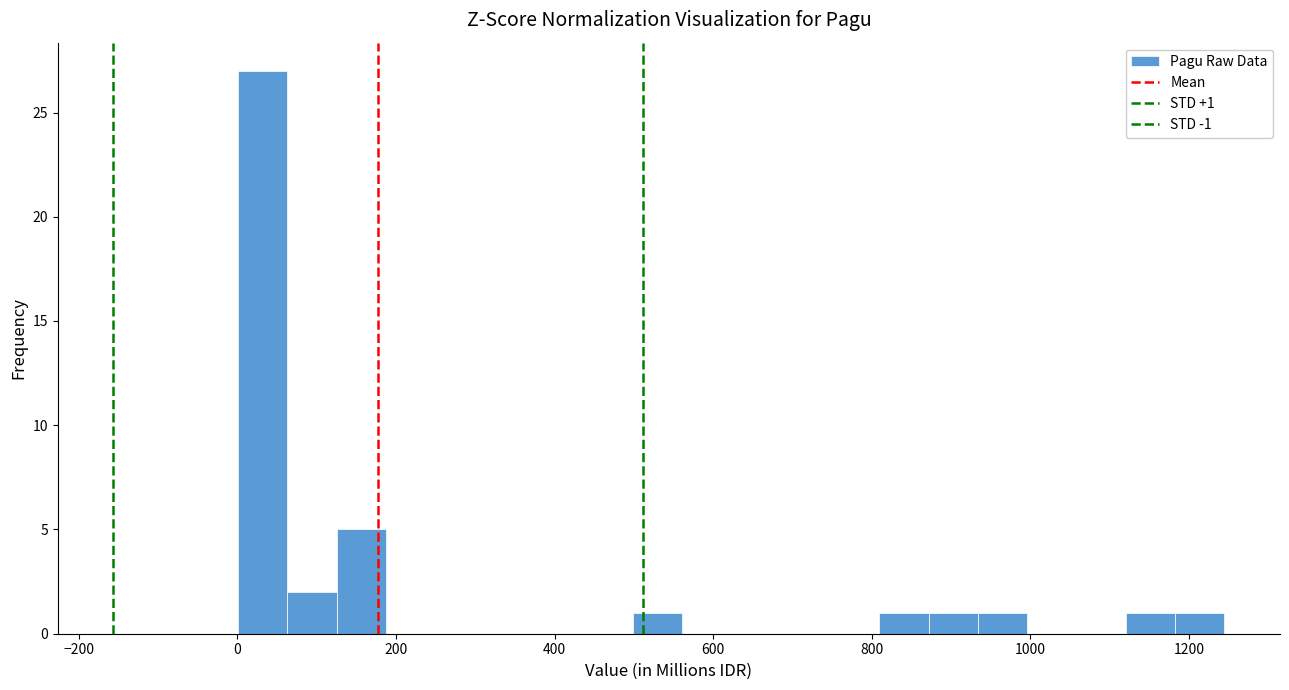

Read against the x-axis, roughly where is the centre of the tallest bar?

40